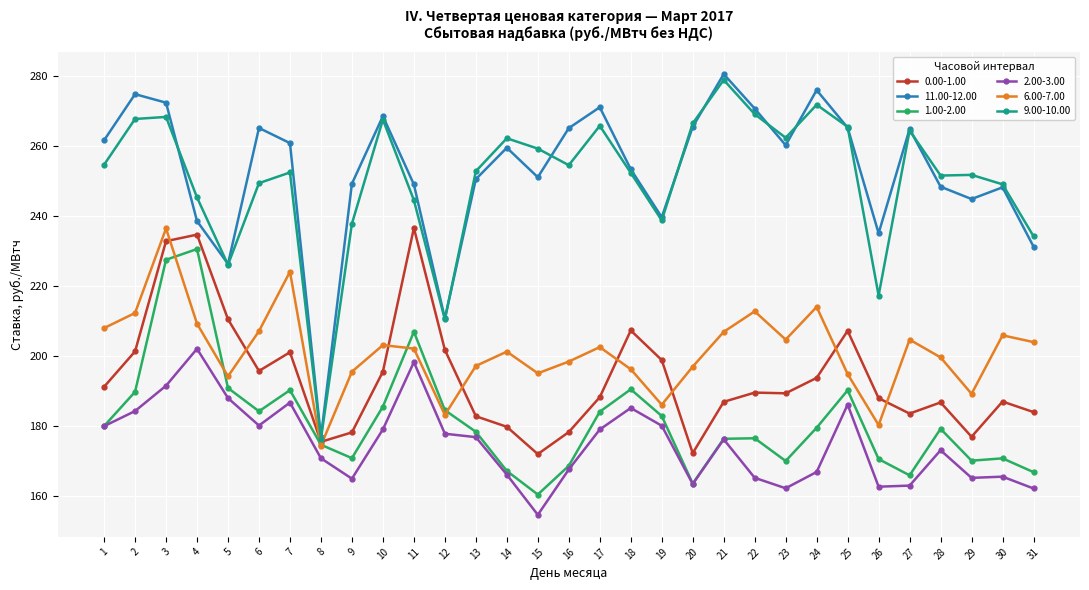

In 11.00-12.00, how many points are lower than both neighbors (excluding endpoints)?

8